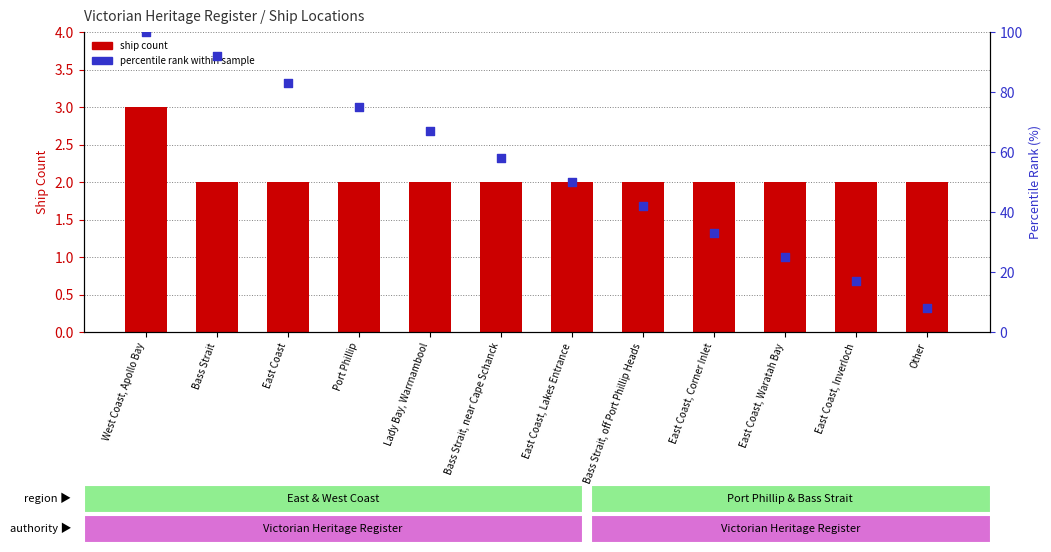

At which category is the sum across all series the highest?

West Coast, Apollo Bay